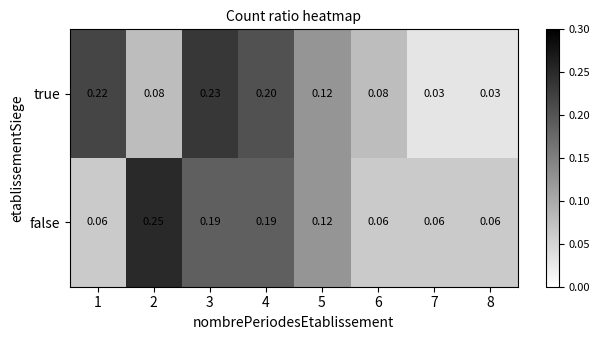

At 1, list the series in order from smallest to largest.

false, true